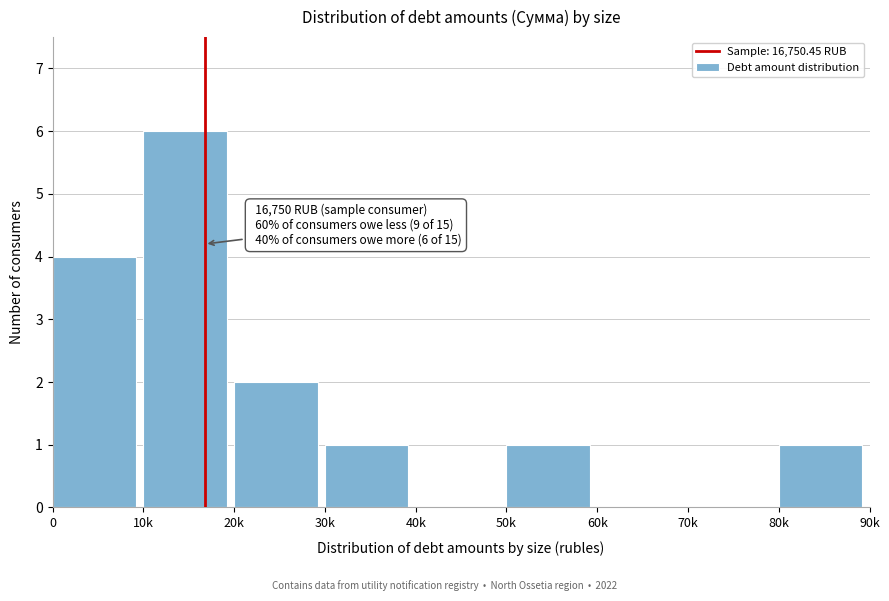

Reading left to right, what are all the values shown in this chart?

0=4	10k=6	20k=2	30k=1	40k=0	50k=1	60k=0	70k=0	80k=1